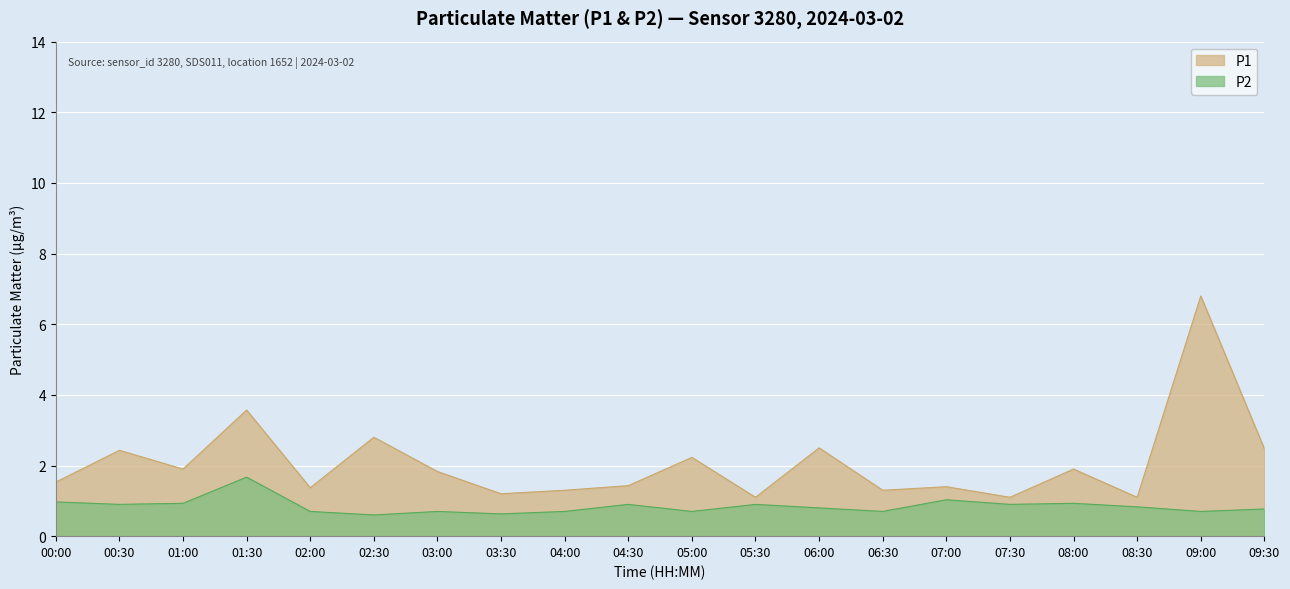

What is the value of the P2 point at the 8th from the left?

0.6